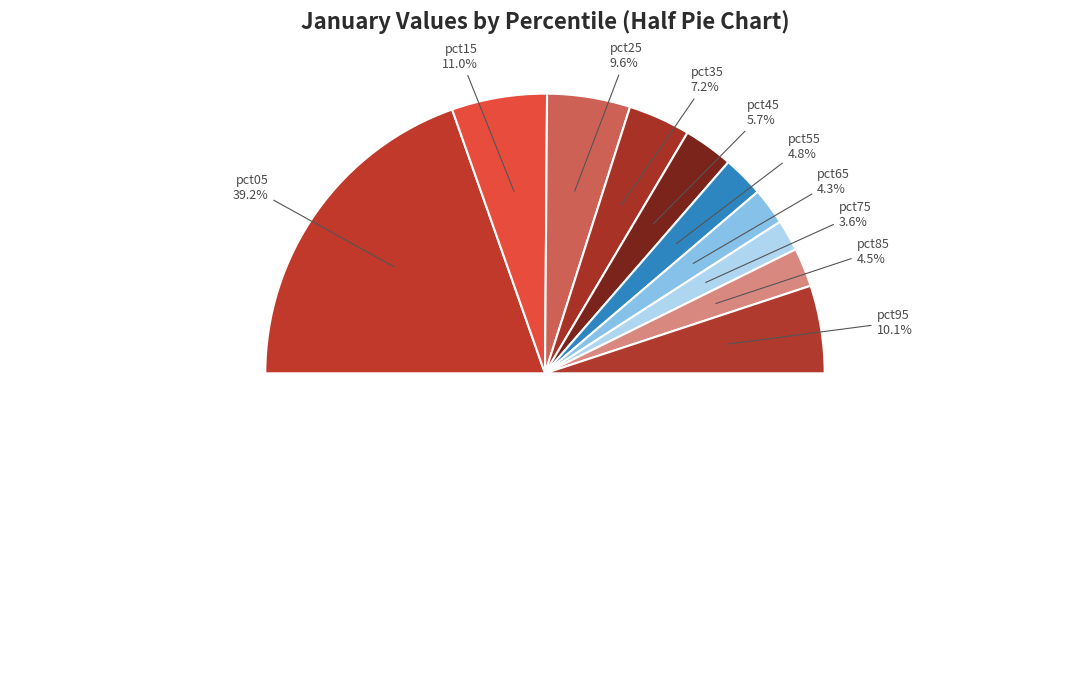

What percentage is the pct55 slice, to the nearest percent?

5%